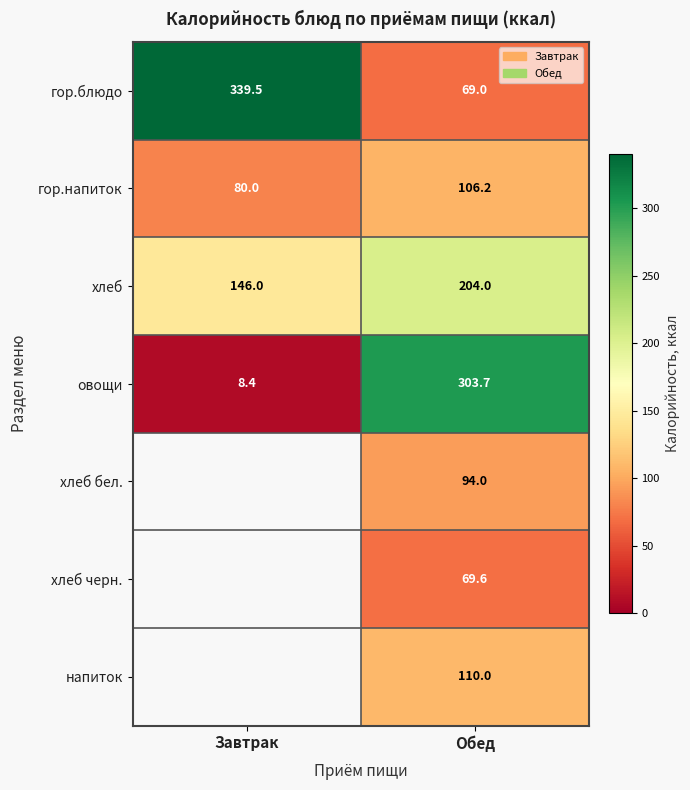

How many data points in гор.напиток are above 106?

1